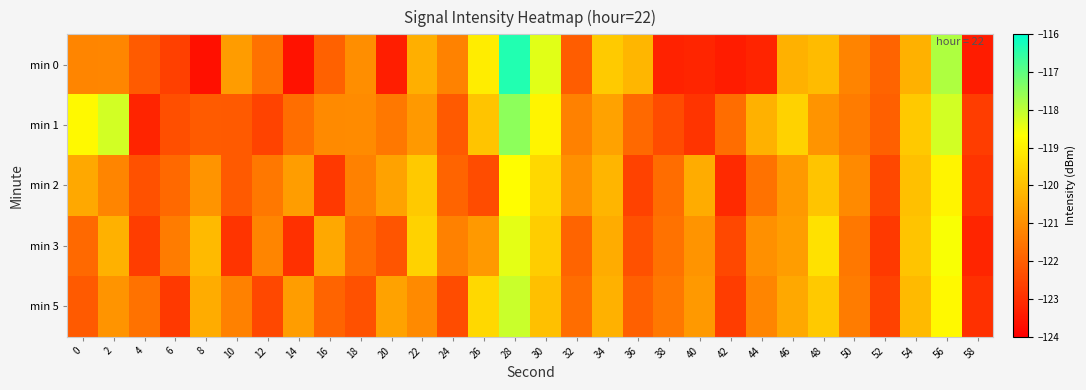

What is the spread (max minus min) of values at 52?

0.9